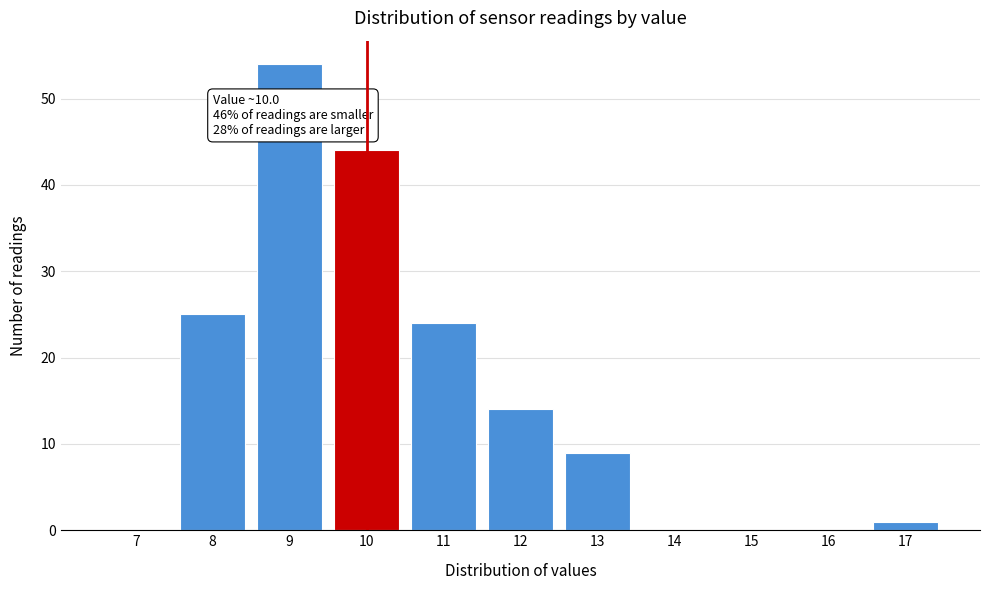

Reading right to left, list all the values displayed in this chart.

17=1	16=0	15=0	14=0	13=9	12=14	11=24	10=44	9=54	8=25	7=0